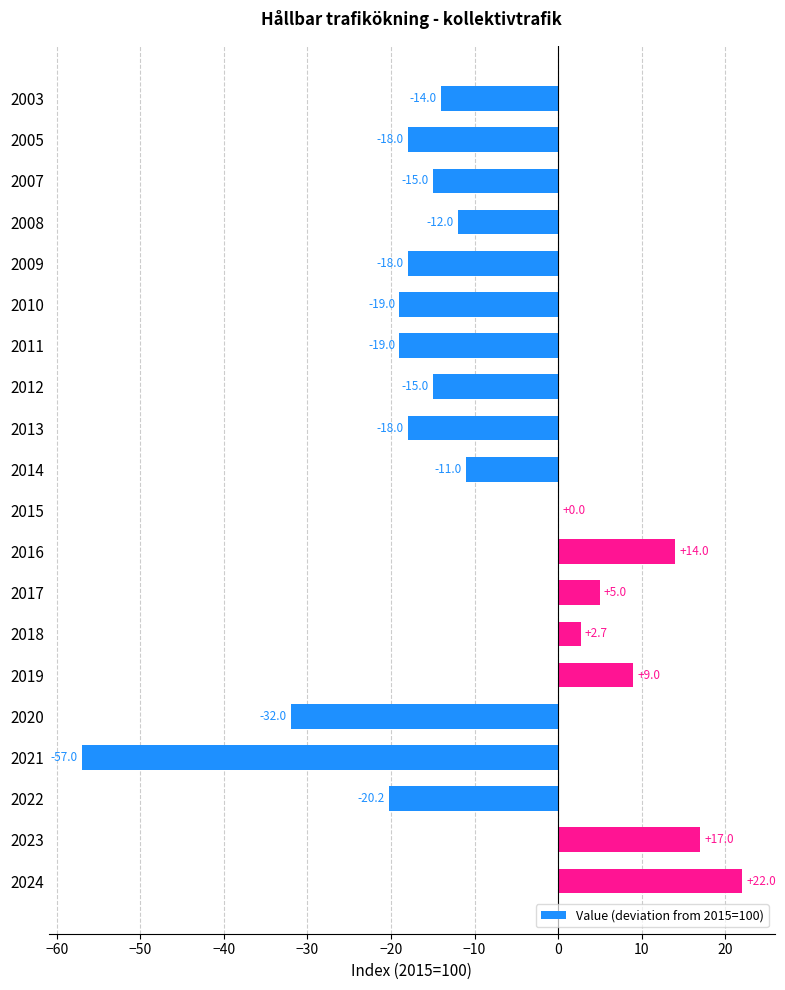

What is the sum of the values at 2008 and 2014?

-23.0